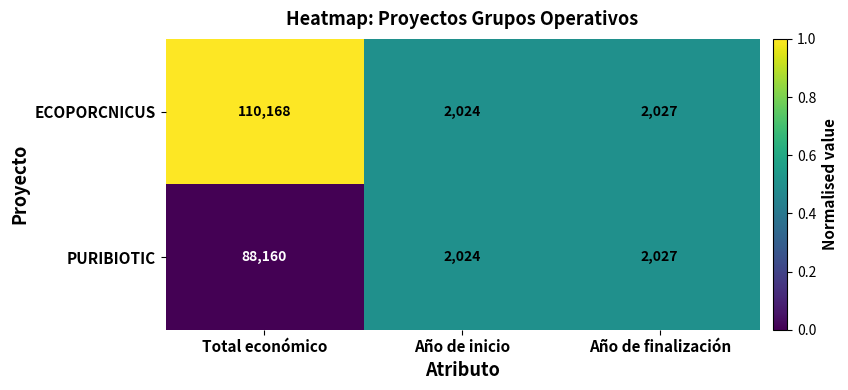

What is the sum of the PURIBIOTIC values at Año de inicio and Año de finalización?

4051